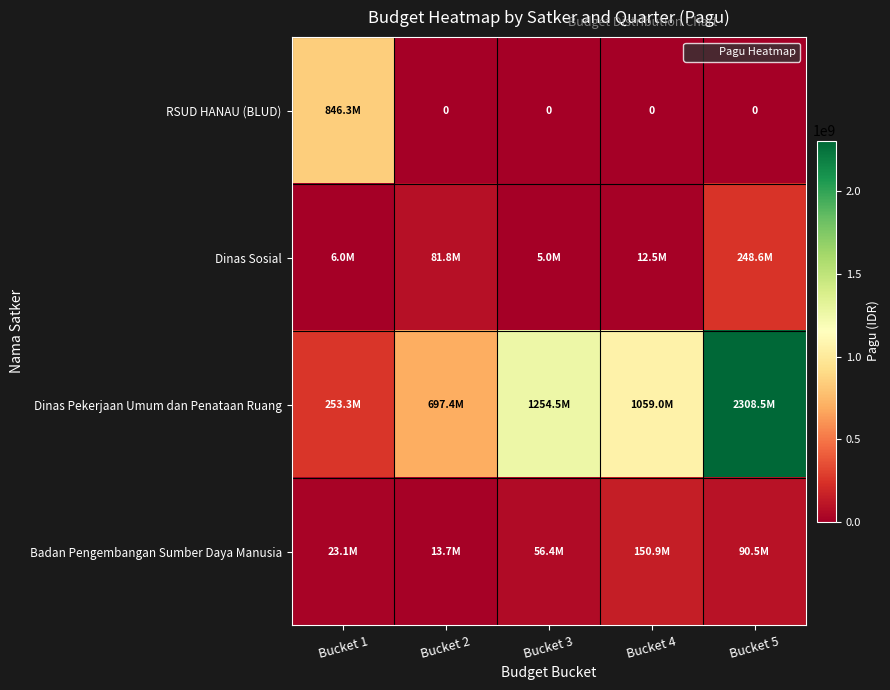

What is the maximum value for Badan Pengembangan Sumber Daya Manusia?

150918670